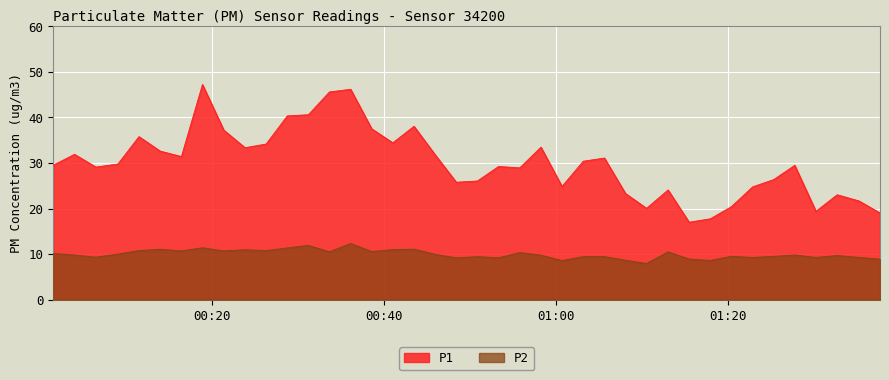

List the series in order of their overall mean, lowest first.

P2, P1